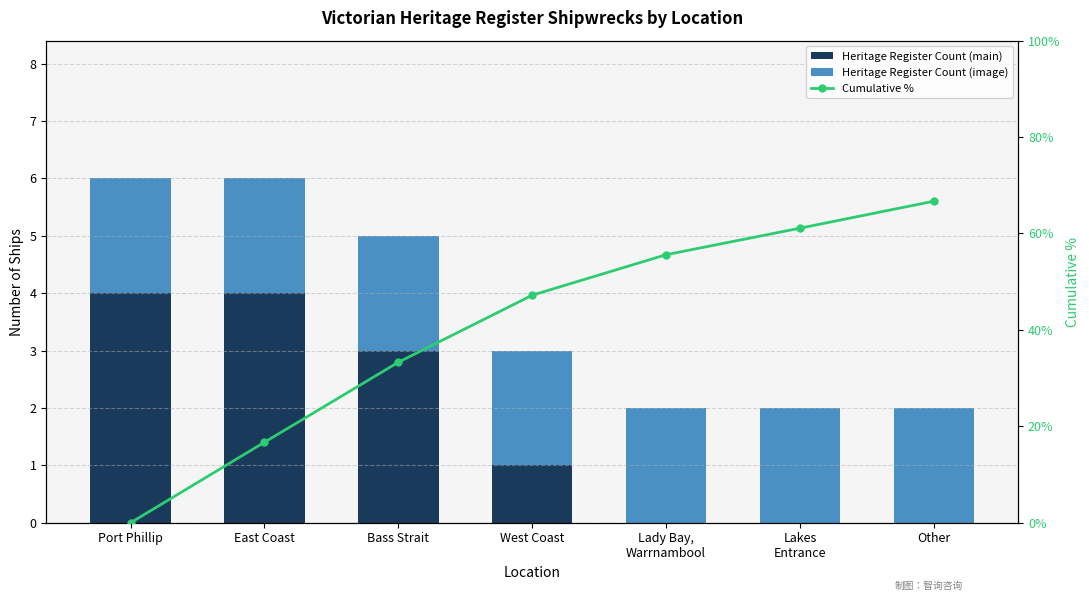

List the labels in order of Heritage Register Count (main) value, smallest first.

Lady Bay,
Warrnambool, Lakes
Entrance, Other, West Coast, Bass Strait, Port Phillip, East Coast